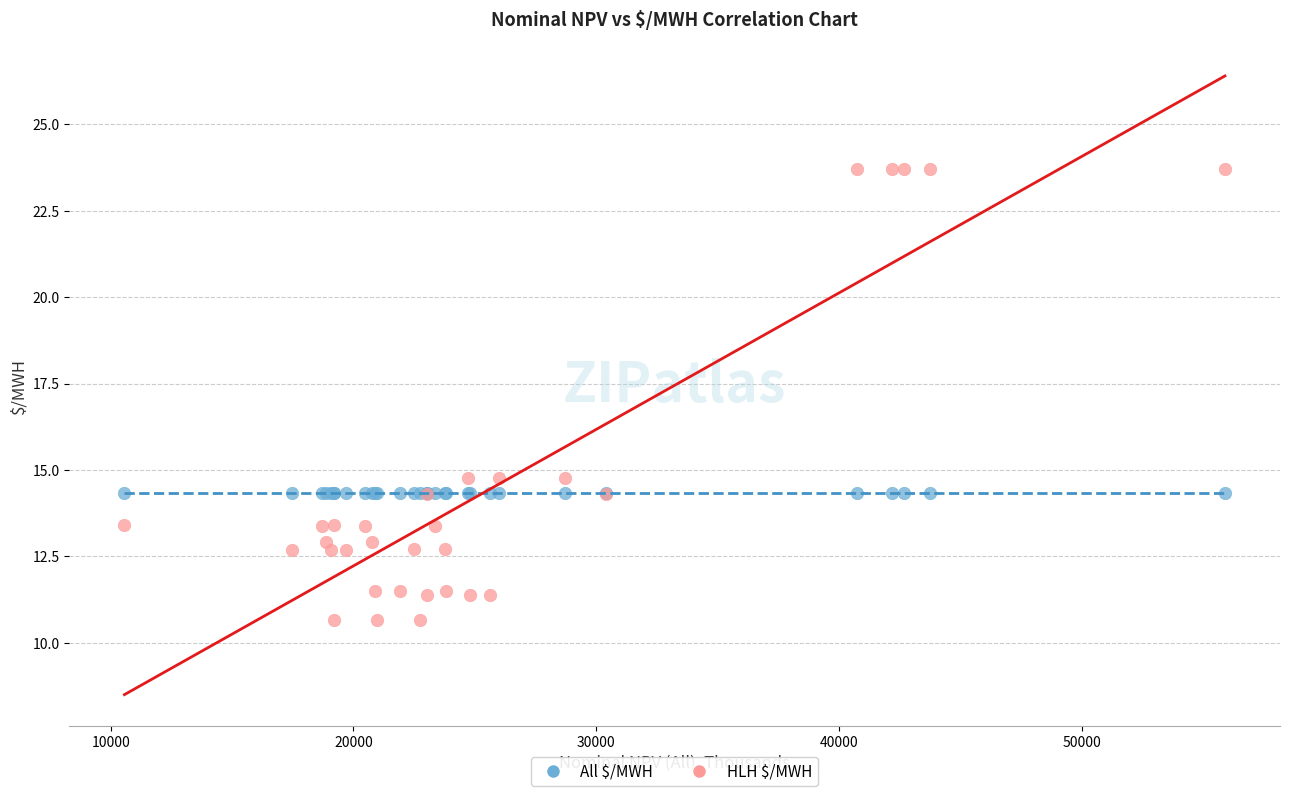

What are all the series names shown in the legend?

All $/MWH, HLH $/MWH